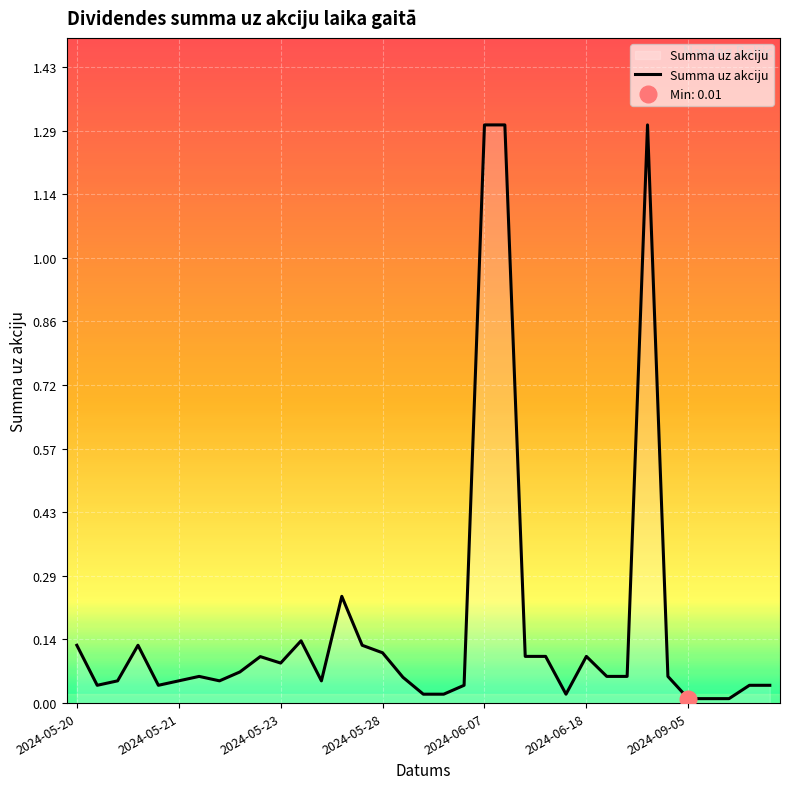

What is the highest value of the Summa uz akciju series?

1.3